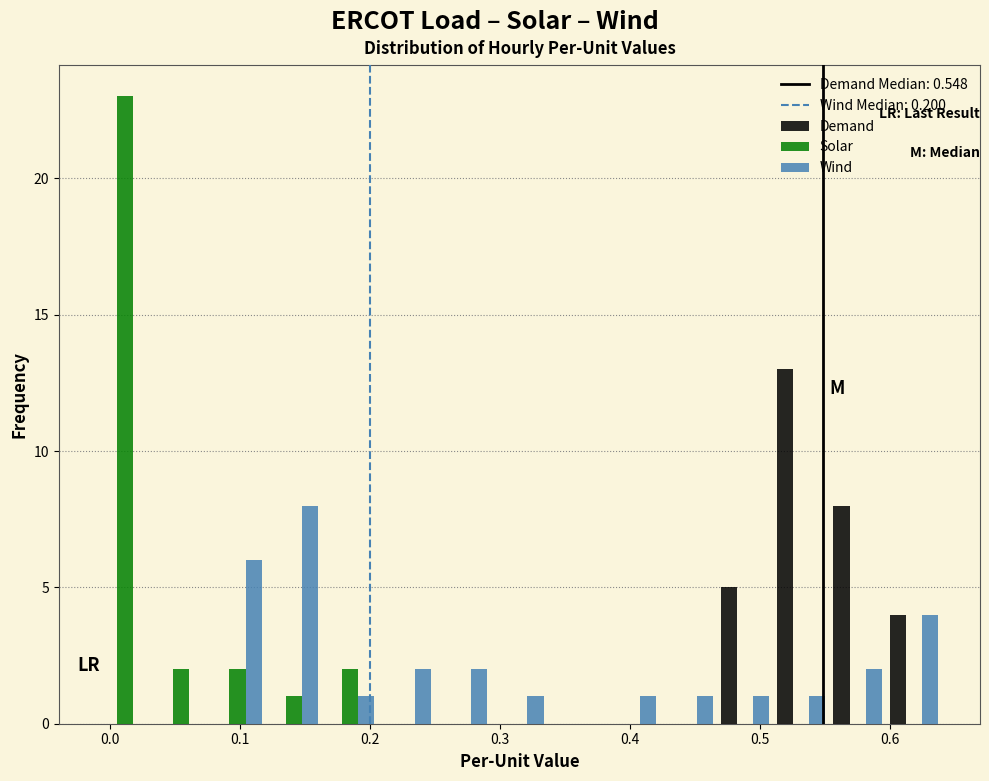

Reading left to right, transcribe this chart: for each range on the x-axis, give the height of each series' bar. Neither the bar edges nor the heights are printed on the chart, so give them approximately, as read against the axes.

-0.01 to 0.03: Demand=0	Solar=23	Wind=0
0.03 to 0.08: Demand=0	Solar=2	Wind=0
0.08 to 0.12: Demand=0	Solar=2	Wind=6
0.12 to 0.16: Demand=0	Solar=1	Wind=8
0.16 to 0.21: Demand=0	Solar=2	Wind=1
0.21 to 0.25: Demand=0	Solar=0	Wind=2
0.25 to 0.29: Demand=0	Solar=0	Wind=2
0.29 to 0.34: Demand=0	Solar=0	Wind=1
0.34 to 0.38: Demand=0	Solar=0	Wind=0
0.38 to 0.42: Demand=0	Solar=0	Wind=1
0.42 to 0.47: Demand=0	Solar=0	Wind=1
0.47 to 0.51: Demand=5	Solar=0	Wind=1
0.51 to 0.55: Demand=13	Solar=0	Wind=1
0.55 to 0.60: Demand=8	Solar=0	Wind=2
0.60 to 0.64: Demand=4	Solar=0	Wind=4